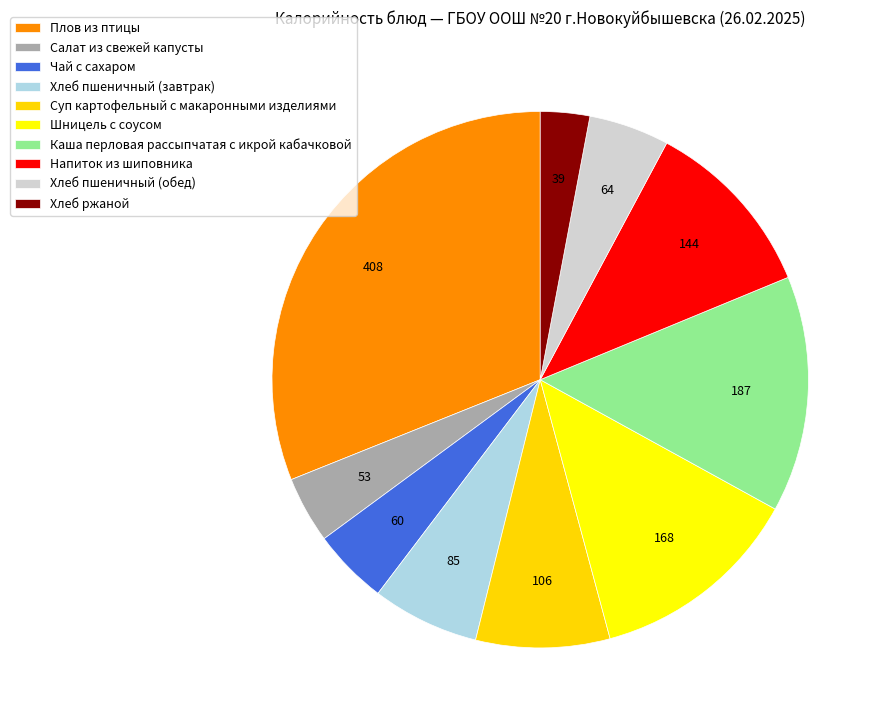

Is there a majority slice in this chart?

No